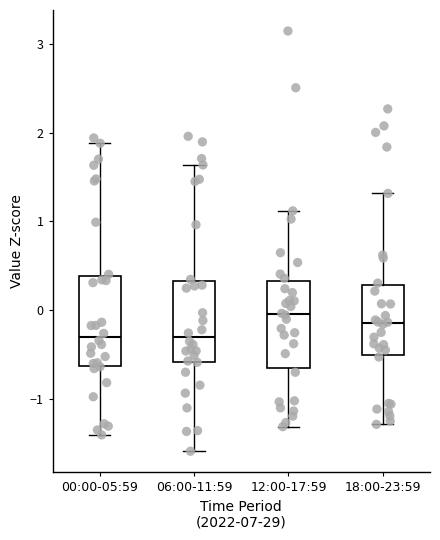

Reading left to right, transcribe this box plot: for each box, give where its median line is, the range the box spans, and where its two whiskers end, as read against the y-axis. The values are not printed on the chart, so give them approximately, as read against the axis.

00:00-05:59: median -0.3, box -0.6 to 0.4, whiskers -1.4 to 1.9
06:00-11:59: median -0.3, box -0.6 to 0.3, whiskers -1.6 to 1.6
12:00-17:59: median 0.0, box -0.6 to 0.3, whiskers -1.3 to 1.1
18:00-23:59: median -0.1, box -0.5 to 0.3, whiskers -1.3 to 1.3